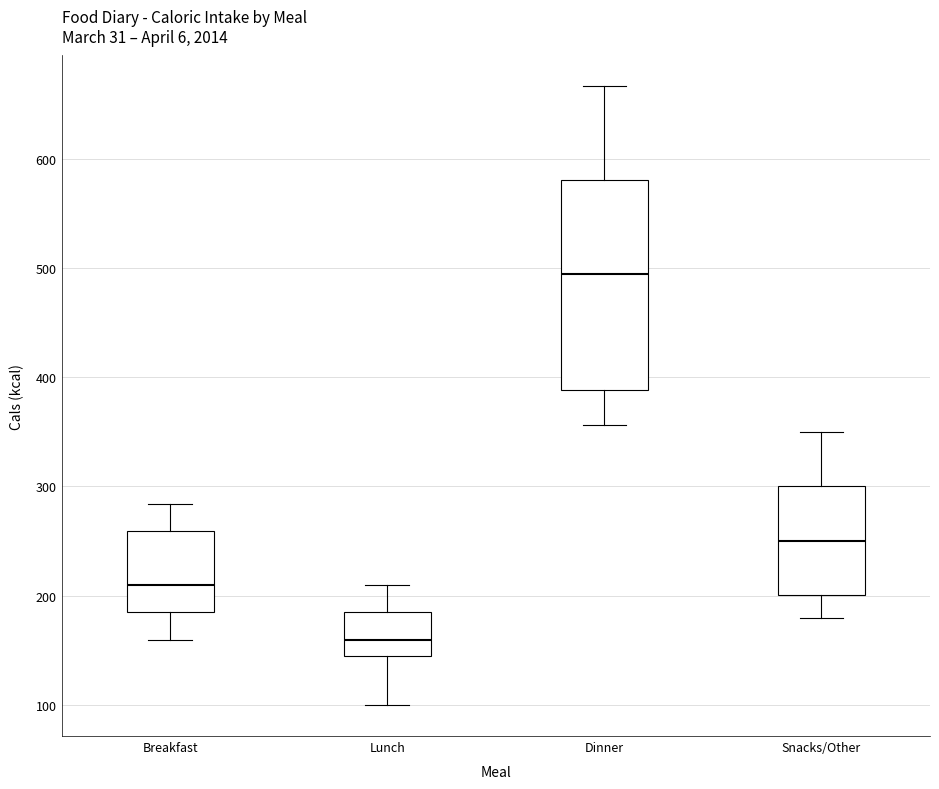

Reading left to right, transcribe this box plot: for each box, give where its median line is, the range the box spans, and where its two whiskers end, as read against the y-axis. The values are not printed on the chart, so give them approximately, as read against the axis.

Breakfast: median 210, box 190 to 260, whiskers 160 to 280
Lunch: median 160, box 150 to 190, whiskers 100 to 210
Dinner: median 490, box 390 to 580, whiskers 360 to 670
Snacks/Other: median 250, box 200 to 300, whiskers 180 to 350